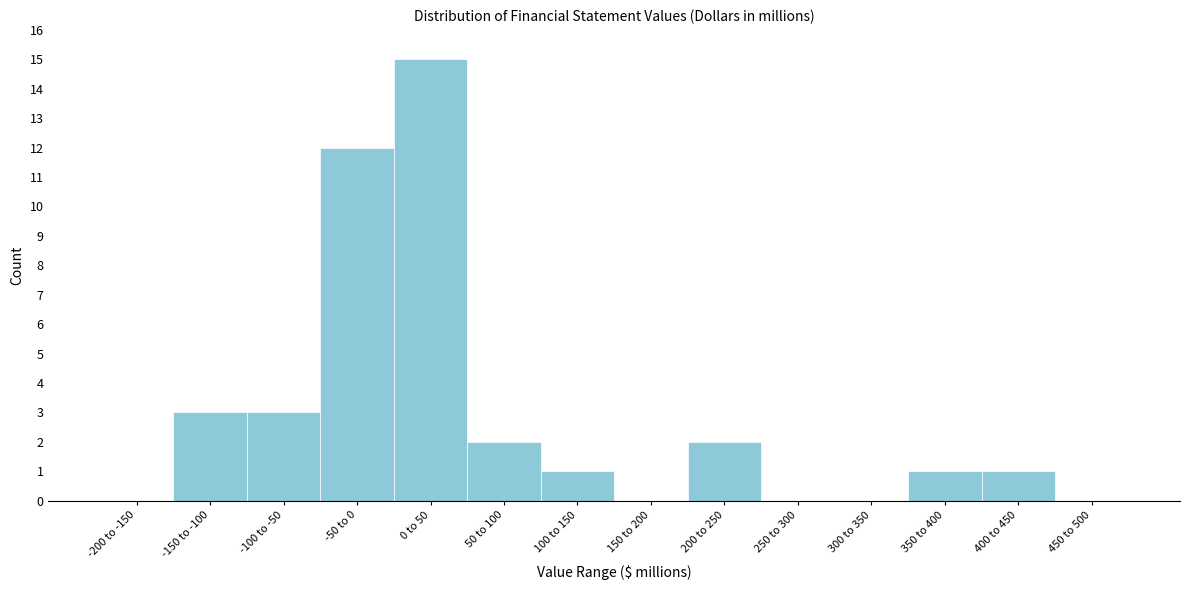

Reading left to right, transcribe all the data shown in this chart.

-200 to -150=0	-150 to -100=3	-100 to -50=3	-50 to 0=12	0 to 50=15	50 to 100=2	100 to 150=1	150 to 200=0	200 to 250=2	250 to 300=0	300 to 350=0	350 to 400=1	400 to 450=1	450 to 500=0